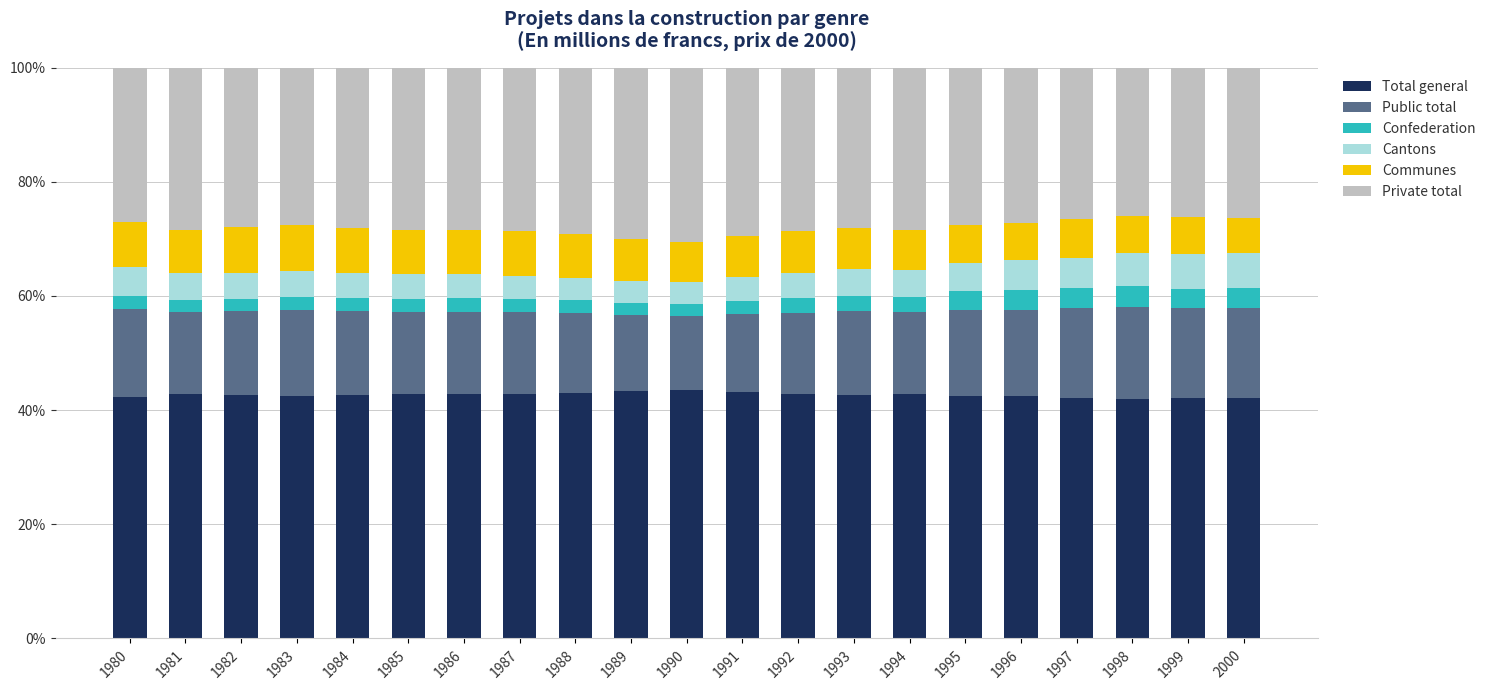

The Total general series shows 60.4 at 1984. True or false?

False